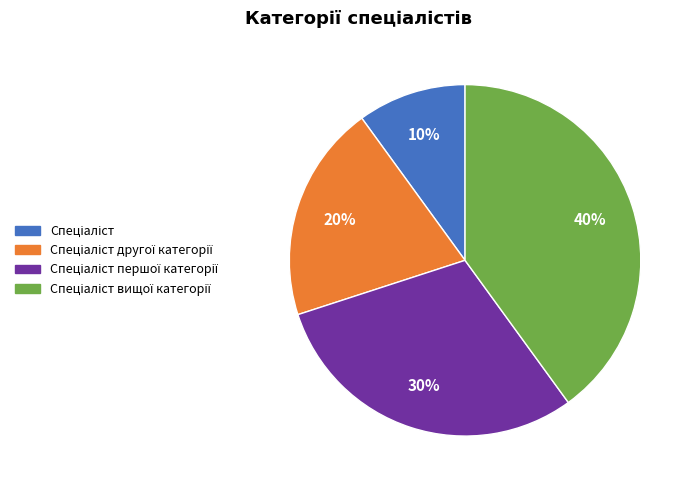

Is there a majority slice in this chart?

No